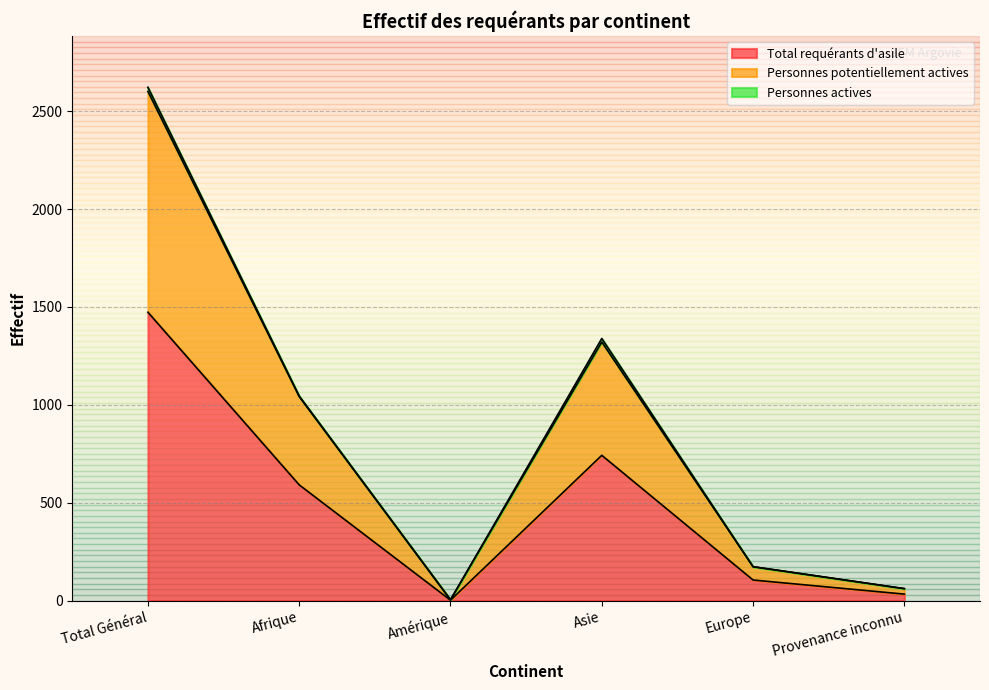

Which category has the highest value in the Total requérants d'asile series?

Total Général